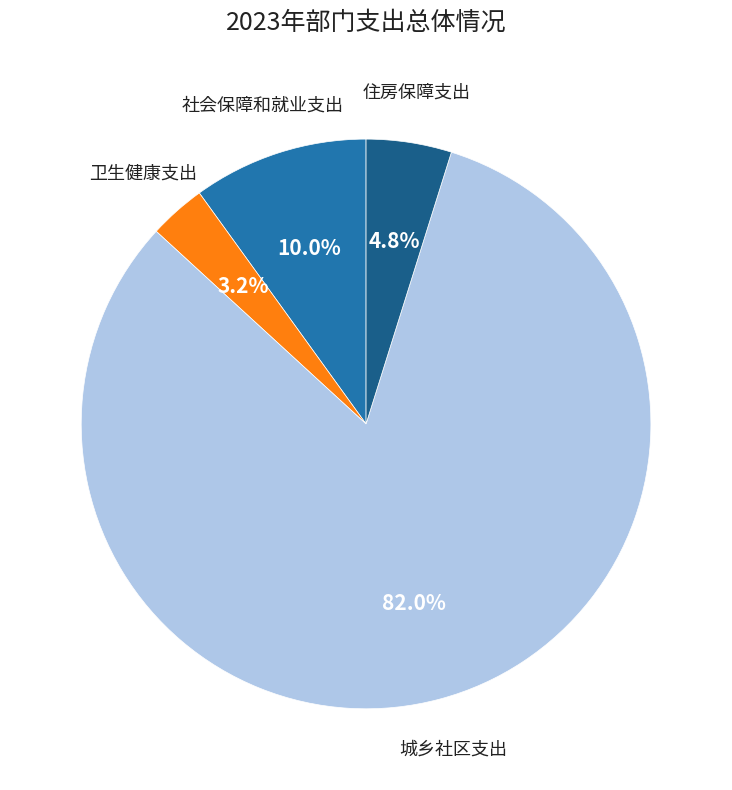

Is there any slice that represents more than half of the pie?

Yes